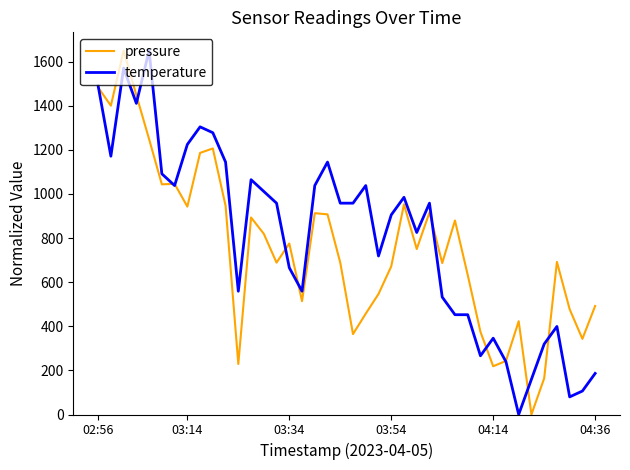

What is the maximum value shown in the chart?

1650.0